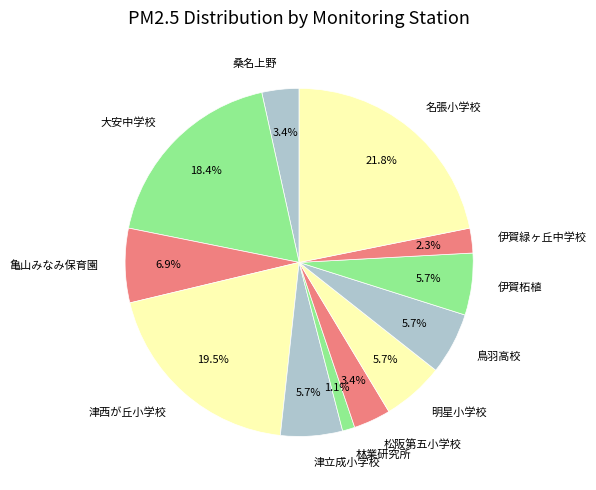

Between 伊賀緑ヶ丘中学校 and 桑名上野, which is larger?

桑名上野